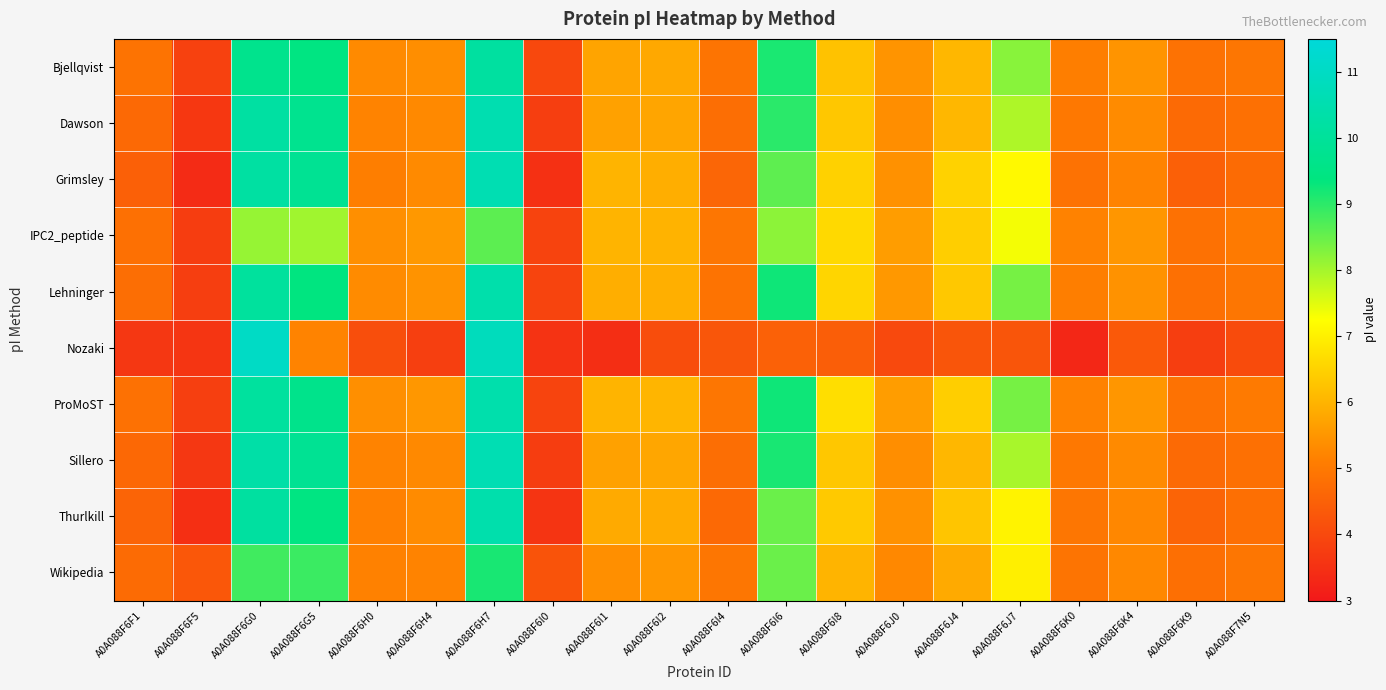

Reading left to right, extract all data points from this chart.

Bjellqvist: A0A088F6F1=4.9	A0A088F6F5=3.8	A0A088F6G0=9.7	A0A088F6G5=9.5	A0A088F6H0=5.3	A0A088F6H4=5.4	A0A088F6H7=10.1	A0A088F6I0=4.0	A0A088F6I1=5.7	A0A088F6I2=5.8	A0A088F6I4=4.9	A0A088F6I6=9.2	A0A088F6I8=6.2	A0A088F6J0=5.5	A0A088F6J4=6.1	A0A088F6J7=8.2	A0A088F6K0=5.1	A0A088F6K4=5.5	A0A088F6K9=4.9	A0A088F7N5=5.0
Dawson: A0A088F6F1=4.7	A0A088F6F5=3.6	A0A088F6G0=10.2	A0A088F6G5=9.8	A0A088F6H0=5.2	A0A088F6H4=5.3	A0A088F6H7=10.5	A0A088F6I0=3.8	A0A088F6I1=5.7	A0A088F6I2=5.8	A0A088F6I4=4.8	A0A088F6I6=9.0	A0A088F6I8=6.3	A0A088F6J0=5.4	A0A088F6J4=6.1	A0A088F6J7=7.9	A0A088F6K0=5.0	A0A088F6K4=5.3	A0A088F6K9=4.7	A0A088F7N5=4.8
Grimsley: A0A088F6F1=4.5	A0A088F6F5=3.4	A0A088F6G0=10.2	A0A088F6G5=9.9	A0A088F6H0=5.1	A0A088F6H4=5.3	A0A088F6H7=10.6	A0A088F6I0=3.5	A0A088F6I1=6.0	A0A088F6I2=5.9	A0A088F6I4=4.6	A0A088F6I6=8.6	A0A088F6I8=6.5	A0A088F6J0=5.4	A0A088F6J4=6.5	A0A088F6J7=7.2	A0A088F6K0=4.9	A0A088F6K4=5.2	A0A088F6K9=4.5	A0A088F7N5=4.7
IPC2_peptide: A0A088F6F1=4.8	A0A088F6F5=3.8	A0A088F6G0=8.1	A0A088F6G5=8.0	A0A088F6H0=5.4	A0A088F6H4=5.5	A0A088F6H7=8.6	A0A088F6I0=3.9	A0A088F6I1=6.0	A0A088F6I2=6.0	A0A088F6I4=4.9	A0A088F6I6=8.2	A0A088F6I8=6.6	A0A088F6J0=5.6	A0A088F6J4=6.4	A0A088F6J7=7.3	A0A088F6K0=5.2	A0A088F6K4=5.5	A0A088F6K9=4.8	A0A088F7N5=5.0
Lehninger: A0A088F6F1=4.8	A0A088F6F5=3.8	A0A088F6G0=10.1	A0A088F6G5=9.4	A0A088F6H0=5.3	A0A088F6H4=5.5	A0A088F6H7=10.4	A0A088F6I0=3.9	A0A088F6I1=5.9	A0A088F6I2=5.9	A0A088F6I4=4.9	A0A088F6I6=9.3	A0A088F6I8=6.6	A0A088F6J0=5.5	A0A088F6J4=6.3	A0A088F6J7=8.4	A0A088F6K0=5.1	A0A088F6K4=5.4	A0A088F6K9=4.8	A0A088F7N5=4.9
Nozaki: A0A088F6F1=3.6	A0A088F6F5=3.6	A0A088F6G0=11.0	A0A088F6G5=5.2	A0A088F6H0=4.1	A0A088F6H4=3.8	A0A088F6H7=10.8	A0A088F6I0=3.5	A0A088F6I1=3.4	A0A088F6I2=4.1	A0A088F6I4=4.3	A0A088F6I6=4.5	A0A088F6I8=4.4	A0A088F6J0=4.0	A0A088F6J4=4.3	A0A088F6J7=4.3	A0A088F6K0=3.3	A0A088F6K4=4.3	A0A088F6K9=3.8	A0A088F7N5=4.0
ProMoST: A0A088F6F1=4.8	A0A088F6F5=3.8	A0A088F6G0=10.1	A0A088F6G5=9.6	A0A088F6H0=5.4	A0A088F6H4=5.5	A0A088F6H7=10.5	A0A088F6I0=3.9	A0A088F6I1=6.0	A0A088F6I2=6.0	A0A088F6I4=4.9	A0A088F6I6=9.3	A0A088F6I8=6.7	A0A088F6J0=5.6	A0A088F6J4=6.4	A0A088F6J7=8.4	A0A088F6K0=5.2	A0A088F6K4=5.5	A0A088F6K9=4.9	A0A088F7N5=5.0
Sillero: A0A088F6F1=4.7	A0A088F6F5=3.6	A0A088F6G0=10.3	A0A088F6G5=9.9	A0A088F6H0=5.2	A0A088F6H4=5.3	A0A088F6H7=10.6	A0A088F6I0=3.8	A0A088F6I1=5.7	A0A088F6I2=5.8	A0A088F6I4=4.8	A0A088F6I6=9.2	A0A088F6I8=6.3	A0A088F6J0=5.4	A0A088F6J4=6.1	A0A088F6J7=8.0	A0A088F6K0=5.0	A0A088F6K4=5.3	A0A088F6K9=4.7	A0A088F7N5=4.8
Thurlkill: A0A088F6F1=4.6	A0A088F6F5=3.5	A0A088F6G0=10.2	A0A088F6G5=9.5	A0A088F6H0=5.2	A0A088F6H4=5.3	A0A088F6H7=10.5	A0A088F6I0=3.6	A0A088F6I1=5.9	A0A088F6I2=5.9	A0A088F6I4=4.7	A0A088F6I6=8.5	A0A088F6I8=6.4	A0A088F6J0=5.4	A0A088F6J4=6.3	A0A088F6J7=7.1	A0A088F6K0=4.9	A0A088F6K4=5.3	A0A088F6K9=4.6	A0A088F7N5=4.8
Wikipedia: A0A088F6F1=4.7	A0A088F6F5=4.3	A0A088F6G0=8.8	A0A088F6G5=8.9	A0A088F6H0=5.2	A0A088F6H4=5.2	A0A088F6H7=9.2	A0A088F6I0=4.2	A0A088F6I1=5.4	A0A088F6I2=5.5	A0A088F6I4=4.9	A0A088F6I6=8.5	A0A088F6I8=6.0	A0A088F6J0=5.3	A0A088F6J4=5.8	A0A088F6J7=7.0	A0A088F6K0=4.9	A0A088F6K4=5.3	A0A088F6K9=4.8	A0A088F7N5=5.0